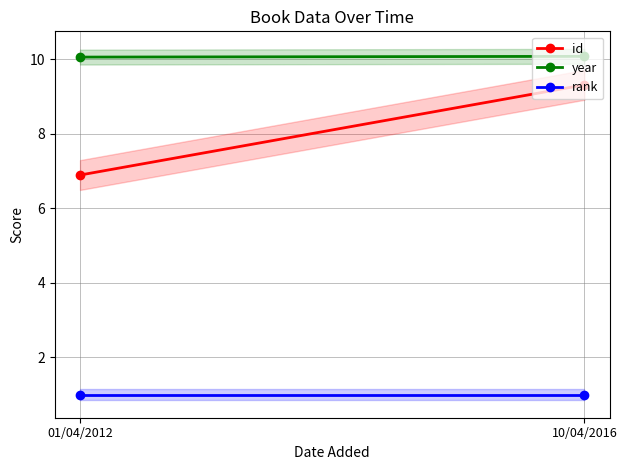

What is the difference between the maximum and minimum values in the id series?

2.4